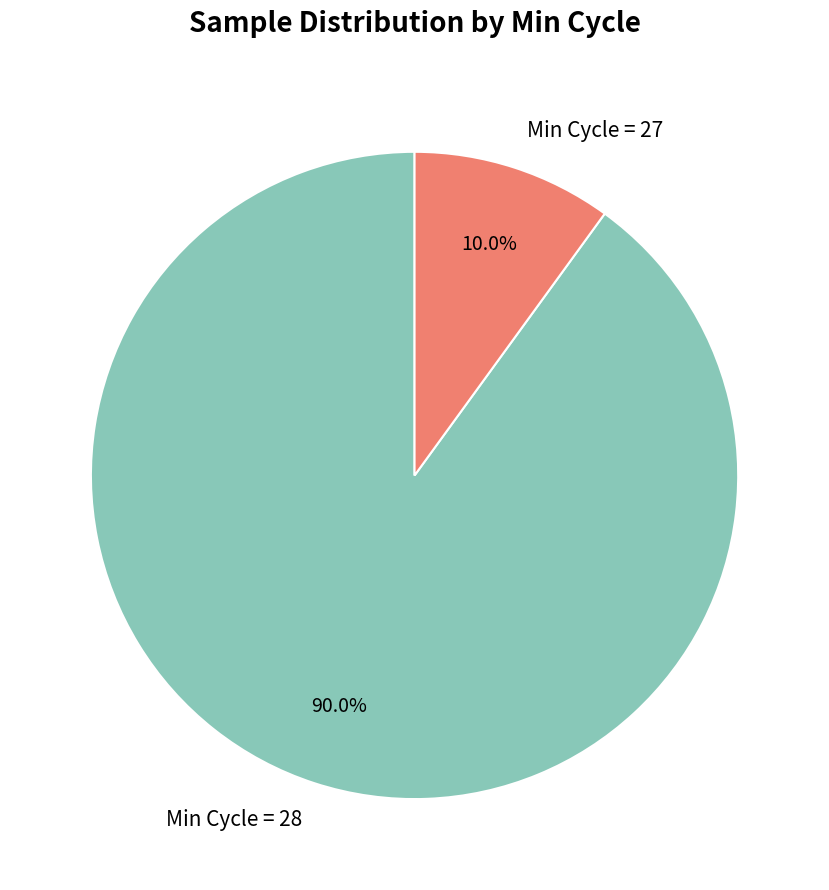

What percentage is NOT represented by Min Cycle = 28?

10.0%